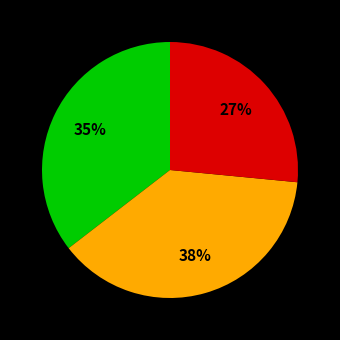

Count the number of slices in the pie.

3